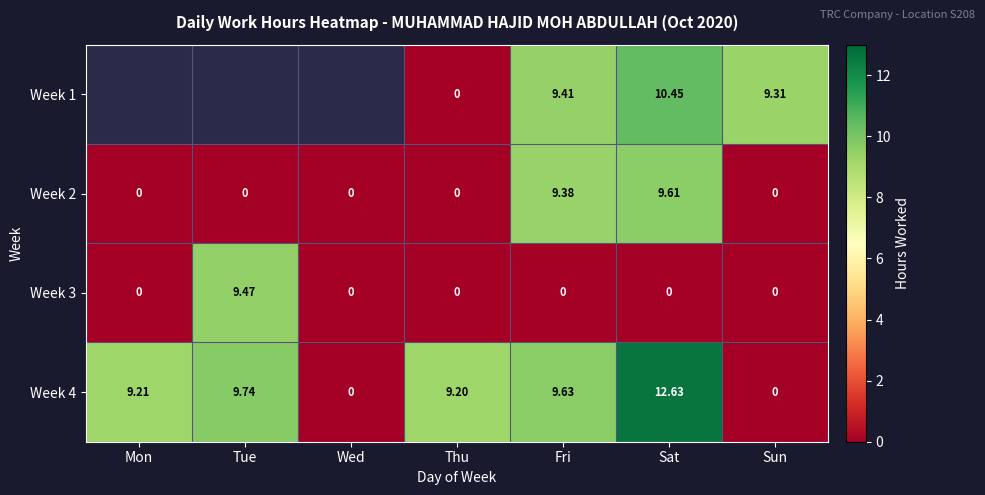

How many series are shown in this chart?

4